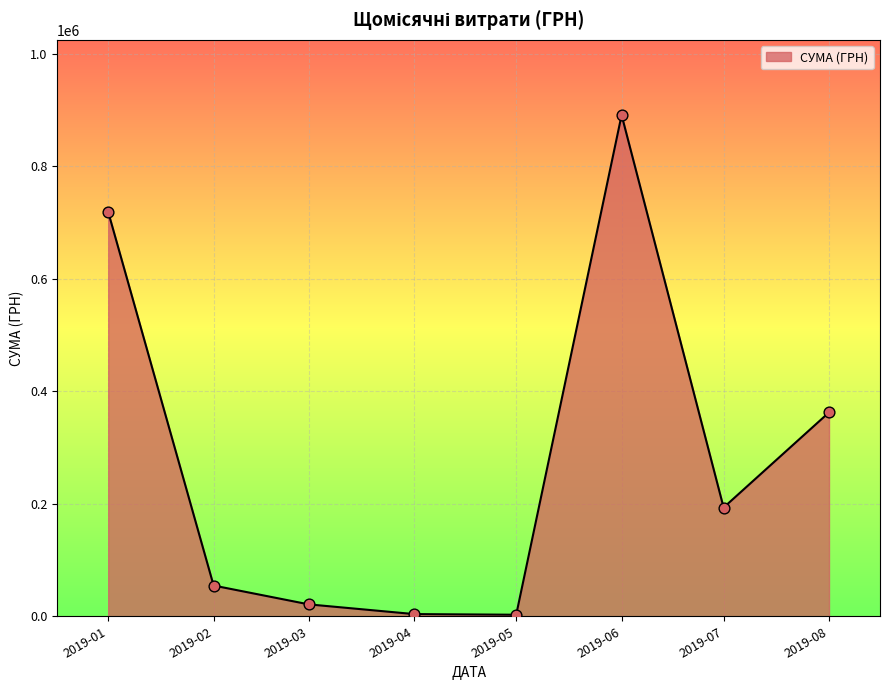

What is the change in value from 2019-03 to 2019-06?

+869459.4